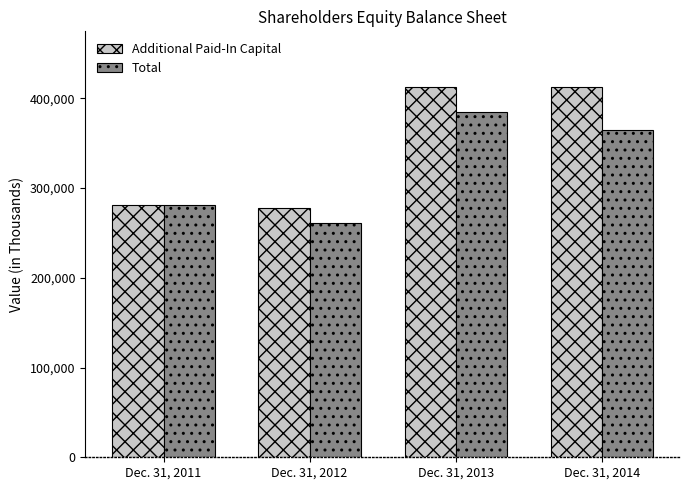

At how many categories does at least one series exceed 384471?

2